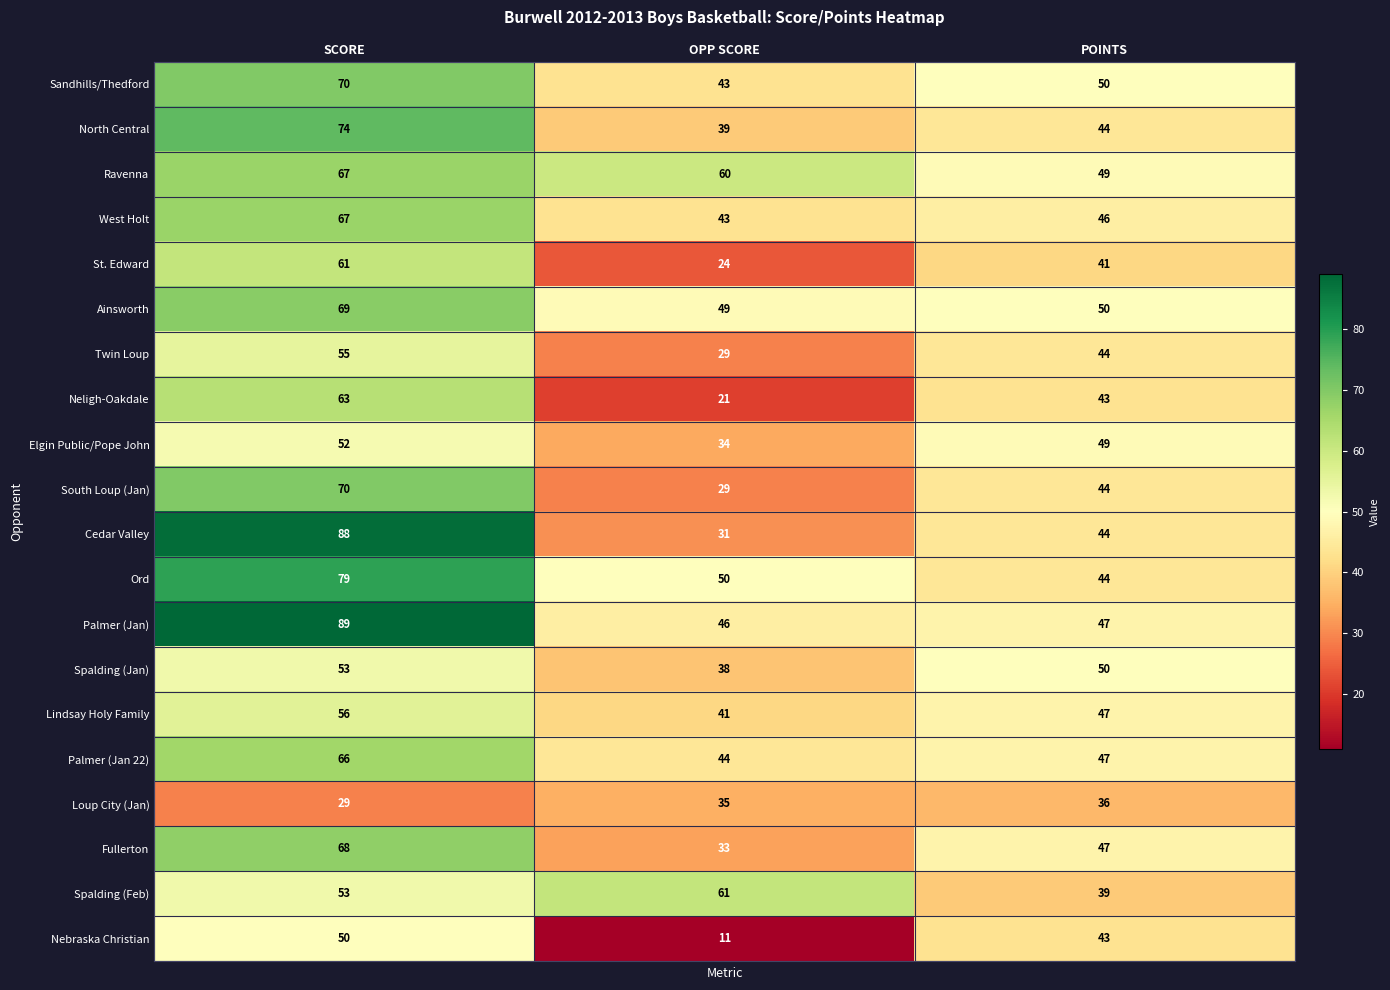

What is the maximum value shown in the chart?

89